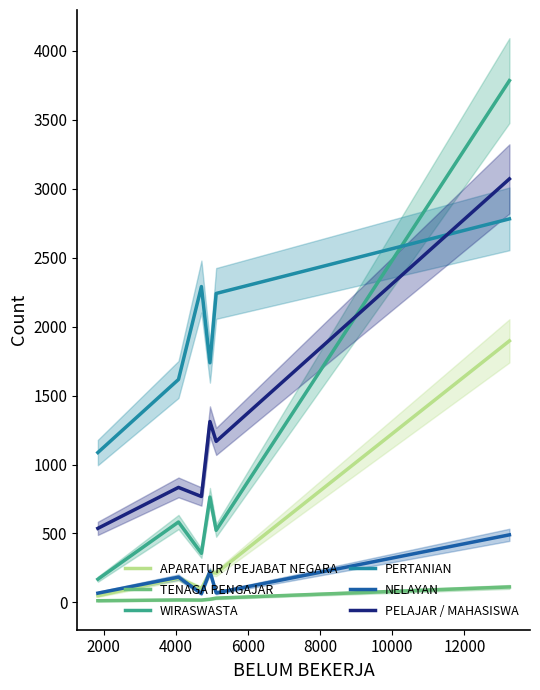

How many interior local peaks does the NELAYAN series have?

2